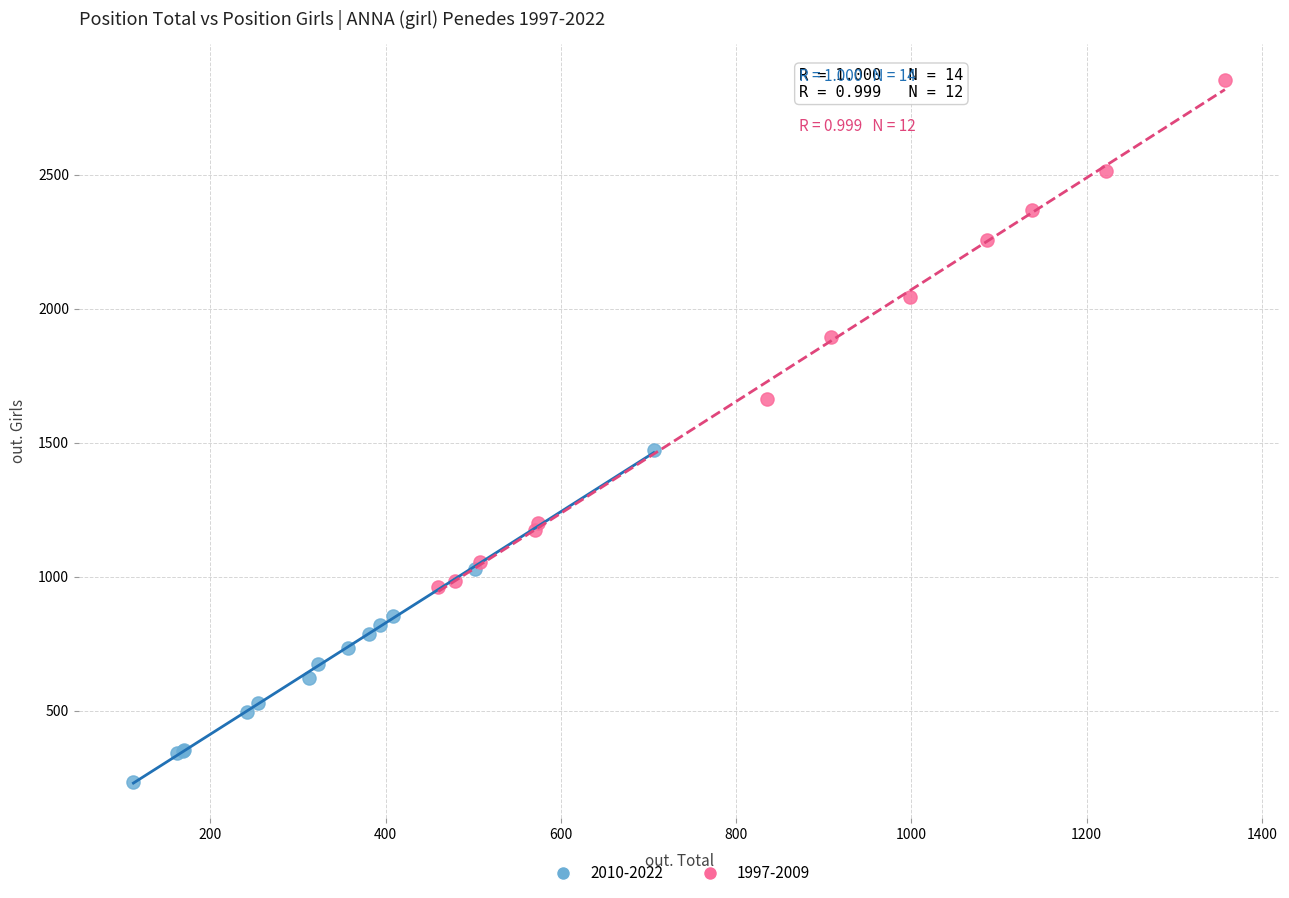

What are all the series names shown in the legend?

2010-2022, 1997-2009